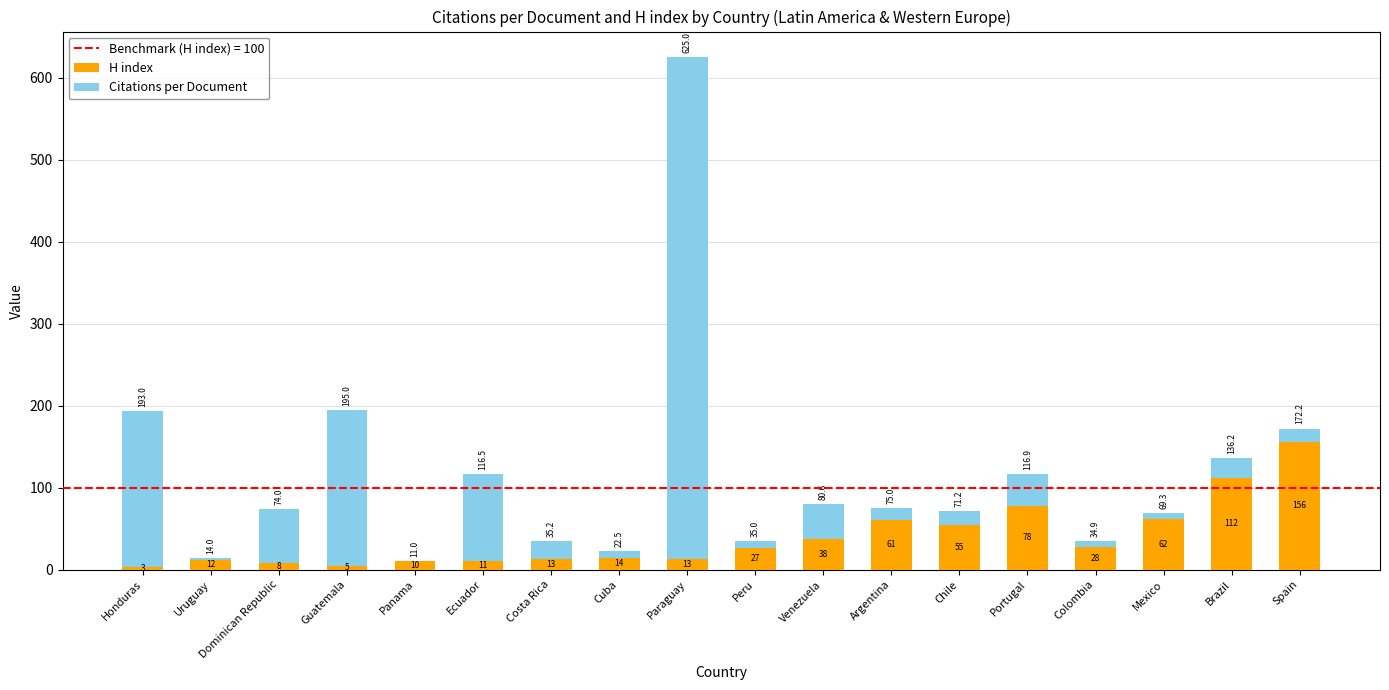

Are the bars grouped side by side (vs. stacked)?

No